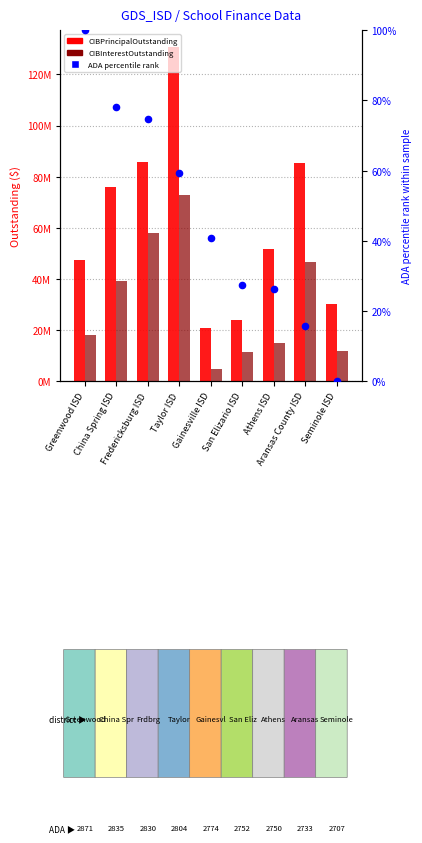

At how many categories does at least one series exceed 45260654?

6